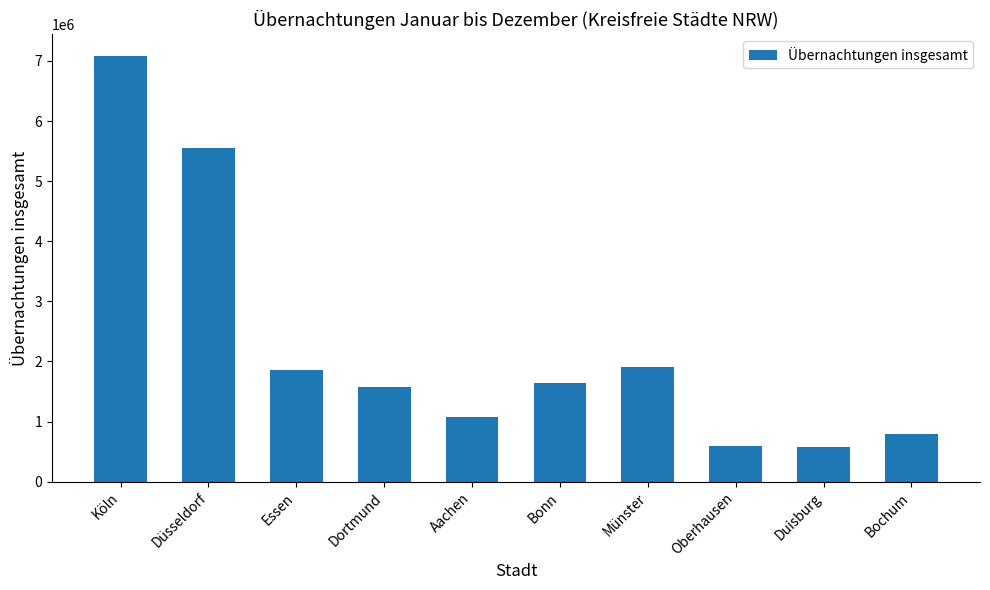

What is the maximum value shown in the chart?

7087284